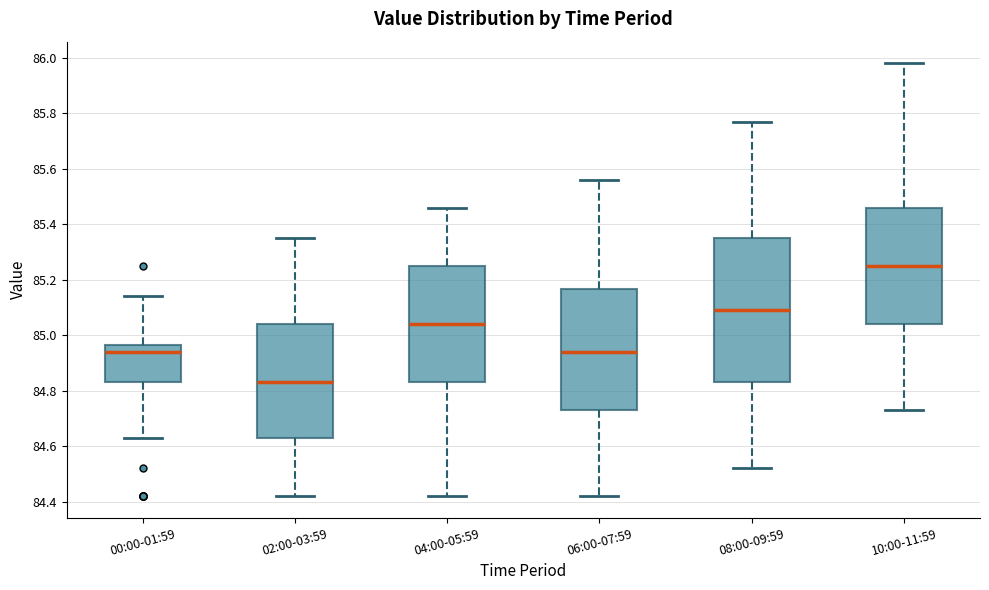

Which box has the lowest median line?

02:00-03:59